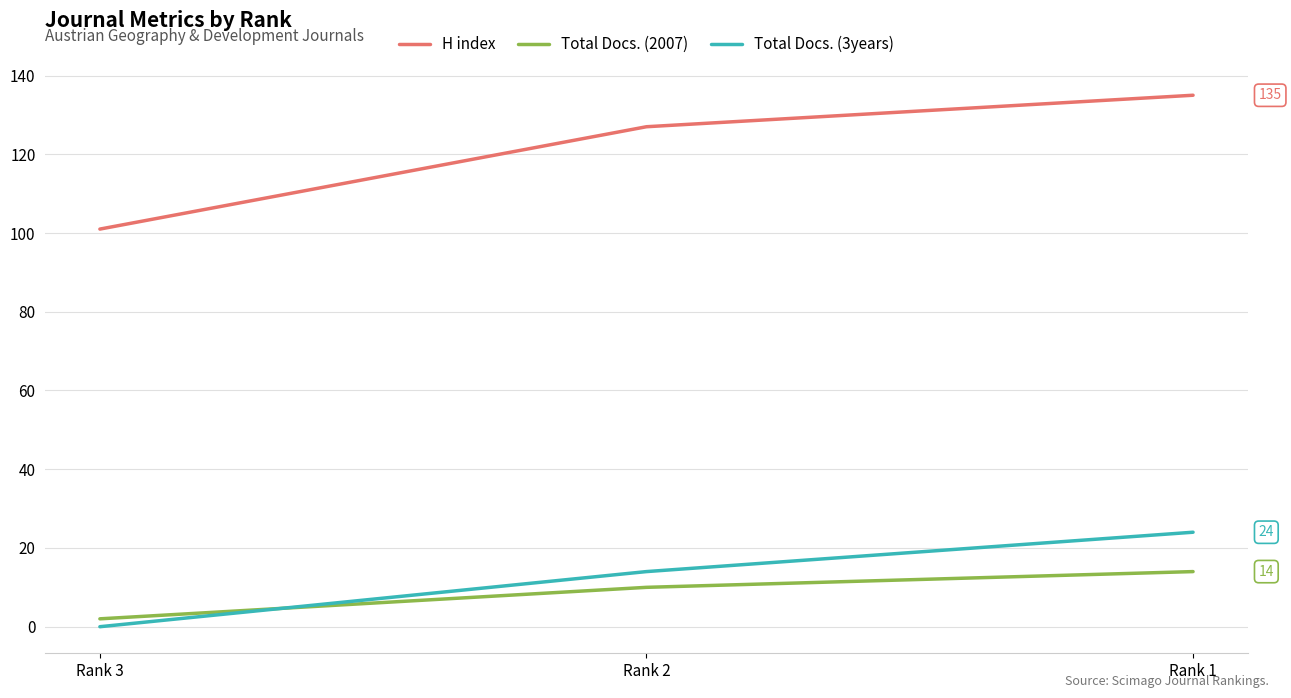

At which label does Total Docs. (2007) reach its peak?

Rank 1